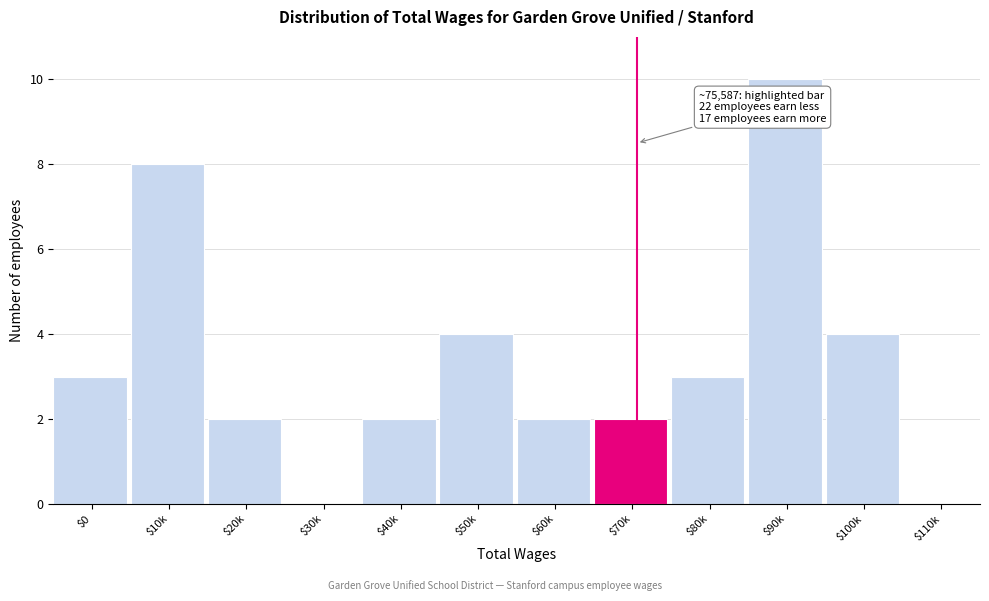

Read the value at $100k.

4